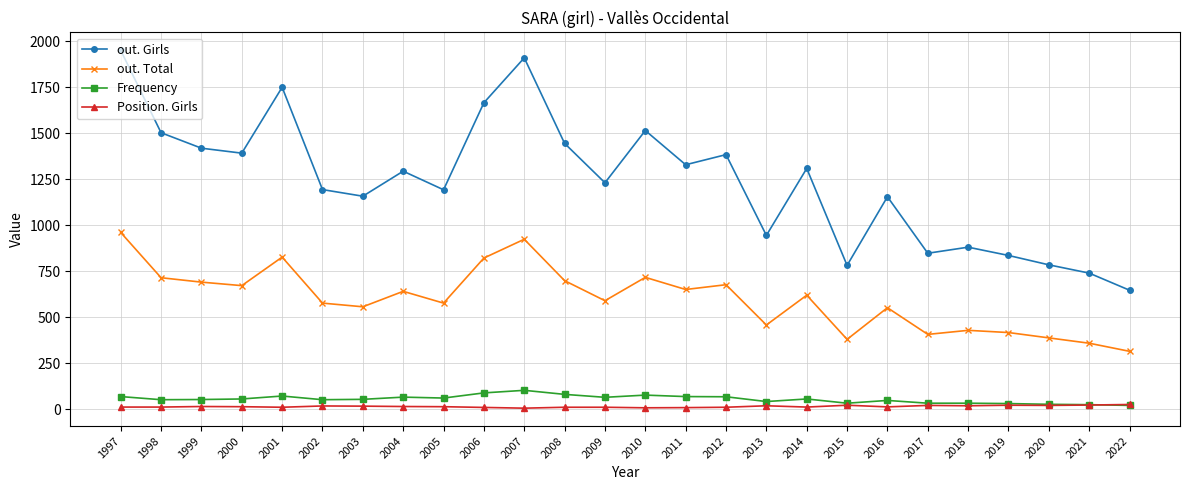

What is the value of the Frequency point at the 14th from the left?

78